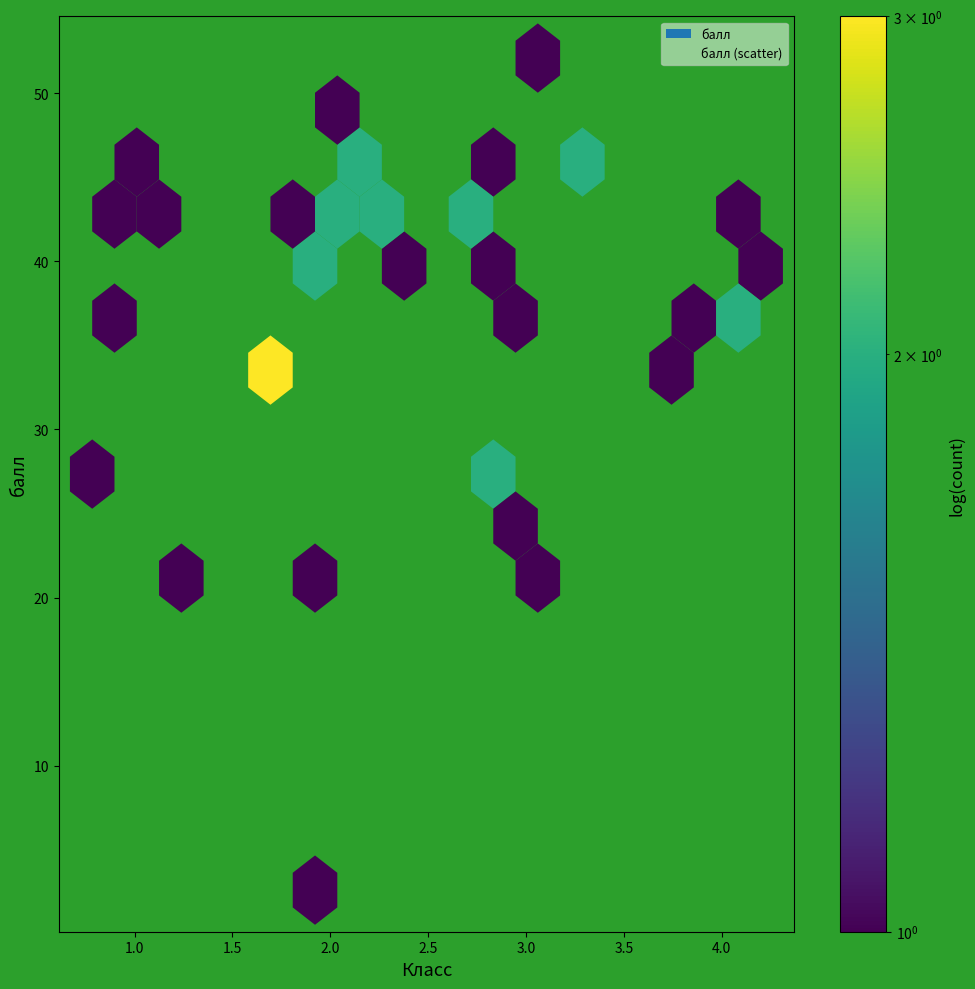

What is the range of X values (max minus min)?

3.4